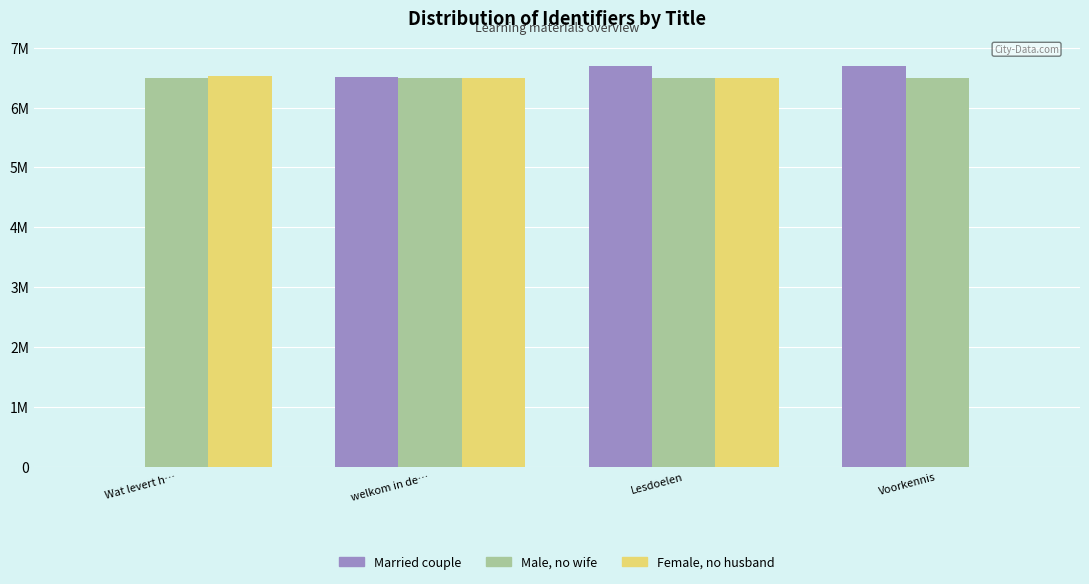

What are all the series names shown in the legend?

Married couple, Male, no wife, Female, no husband